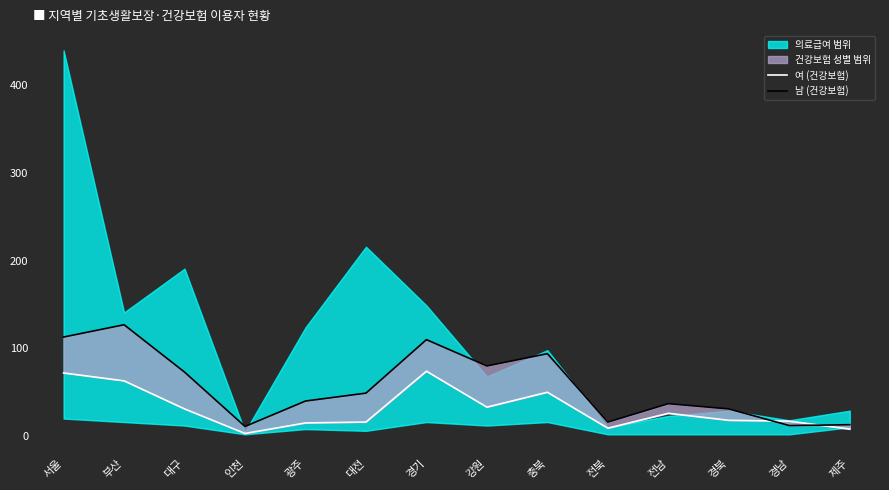

True or false: 남 (건강보험) has more than 2 interior local peaks.

True